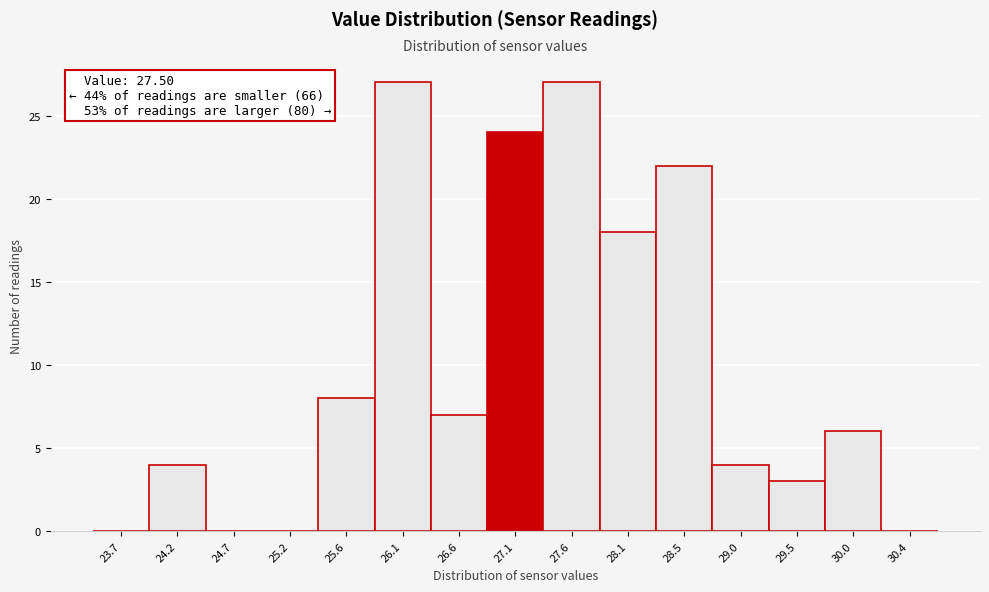

Reading right to left, what are all the values shown in this chart?

30.4=0	30.0=6	29.5=3	29.0=4	28.5=22	28.1=18	27.6=27	27.1=24	26.6=7	26.1=27	25.6=8	25.2=0	24.7=0	24.2=4	23.7=0